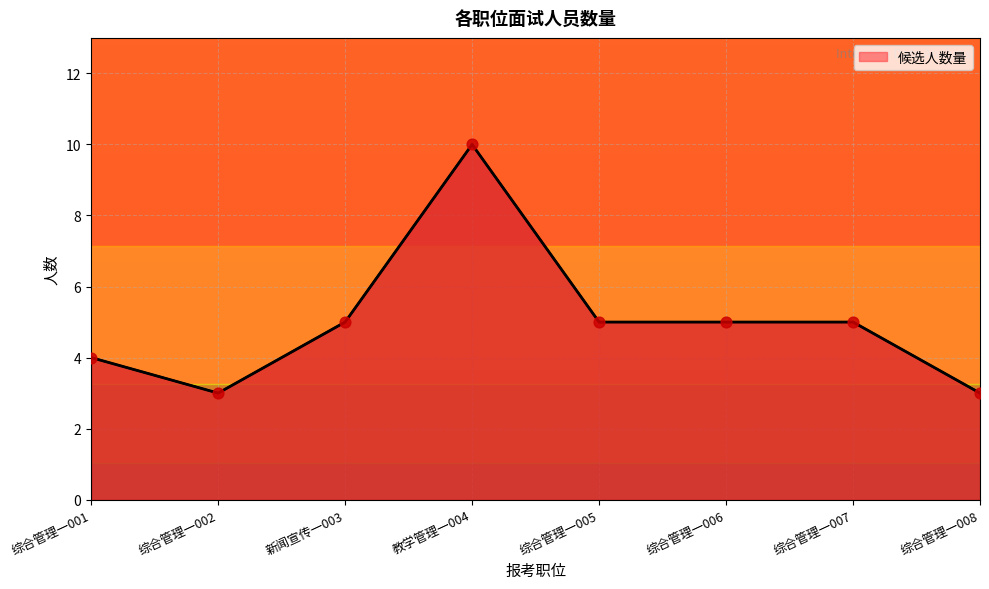

What is the ratio of the value at 新闻宣传一003 to the value at 综合管理一005?

1.0